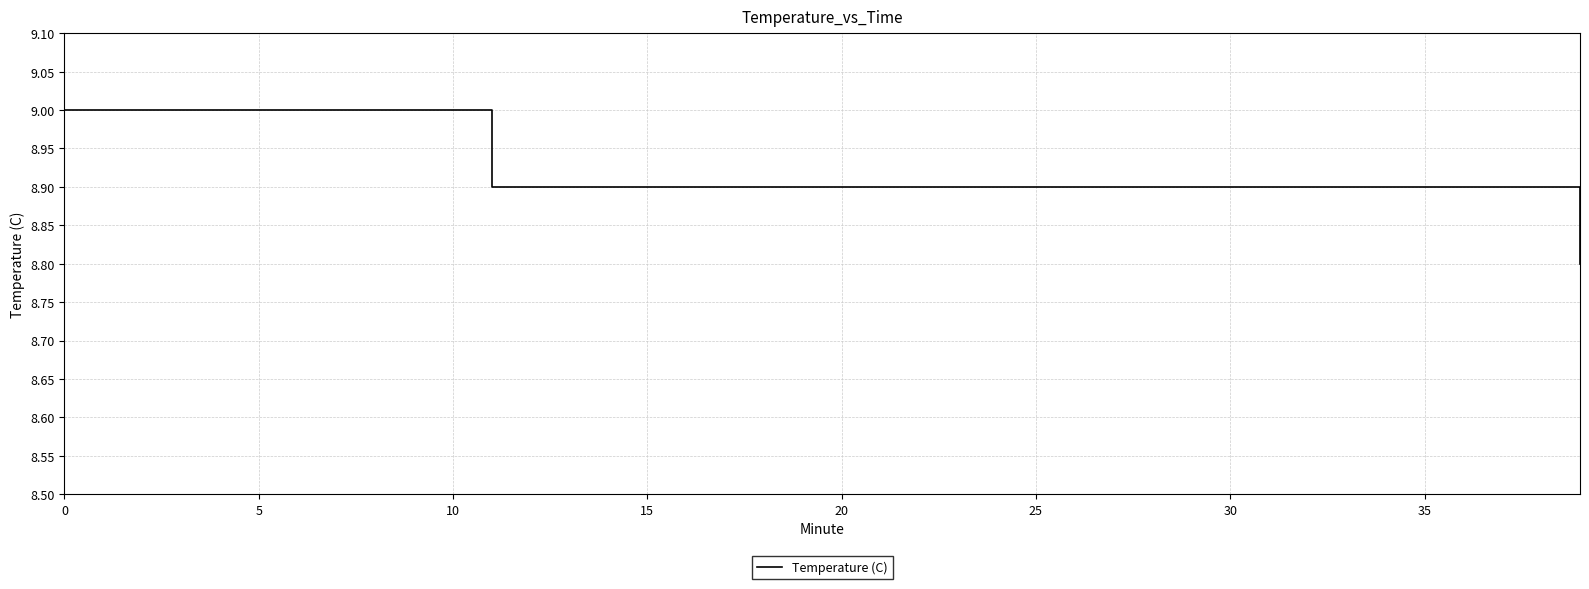

What is the maximum value shown in the chart?

9.0